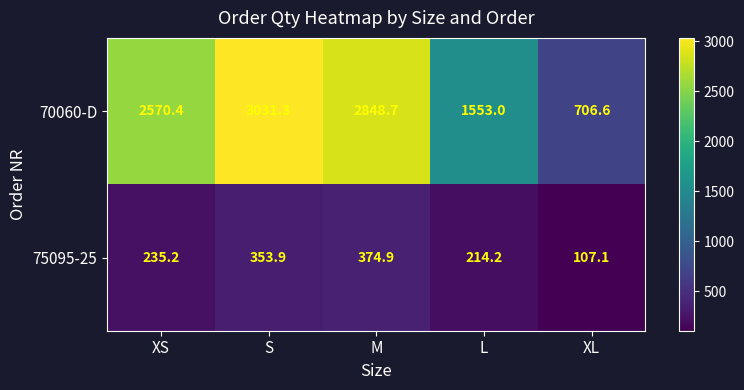

Which series changed the most between XS and M?

70060-D